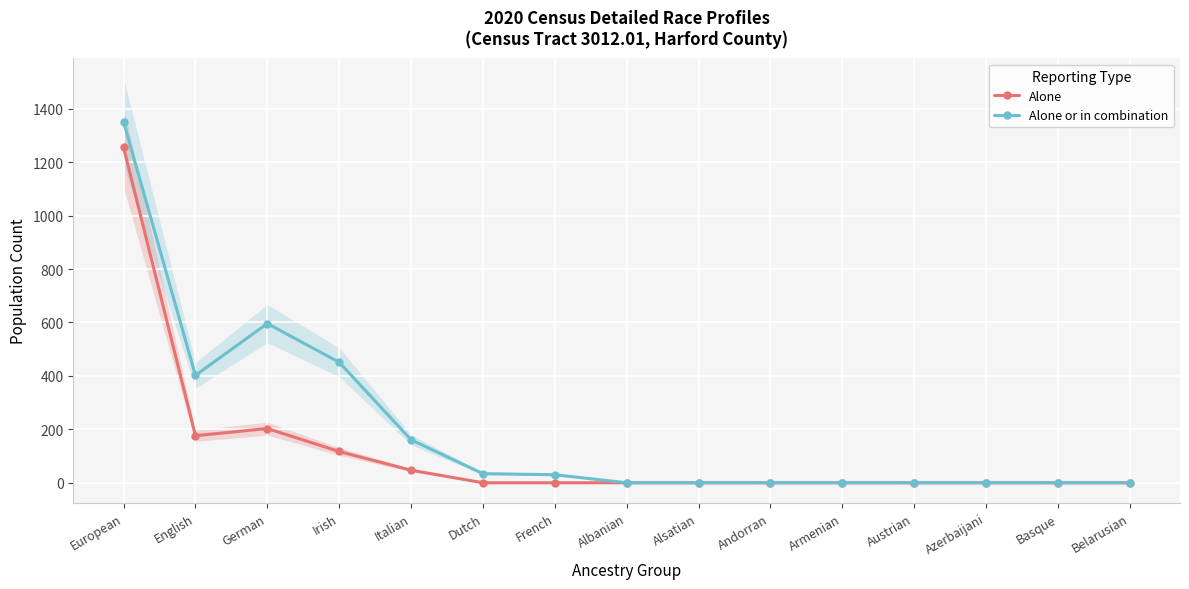

Which category has the lowest value in the Alone or in combination series?

Albanian